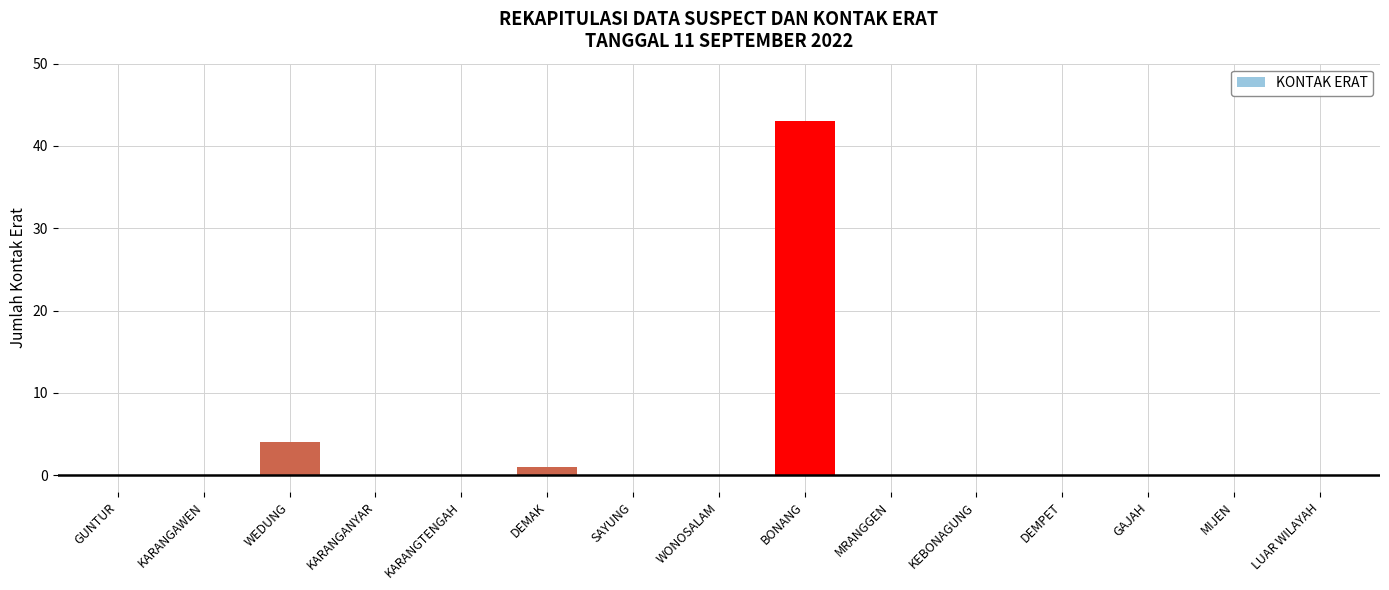

Reading left to right, extract all data points from this chart.

GUNTUR=0	KARANGAWEN=0	WEDUNG=4	KARANGANYAR=0	KARANGTENGAH=0	DEMAK=1	SAYUNG=0	WONOSALAM=0	BONANG=43	MRANGGEN=0	KEBONAGUNG=0	DEMPET=0	GAJAH=0	MIJEN=0	LUAR WILAYAH=0